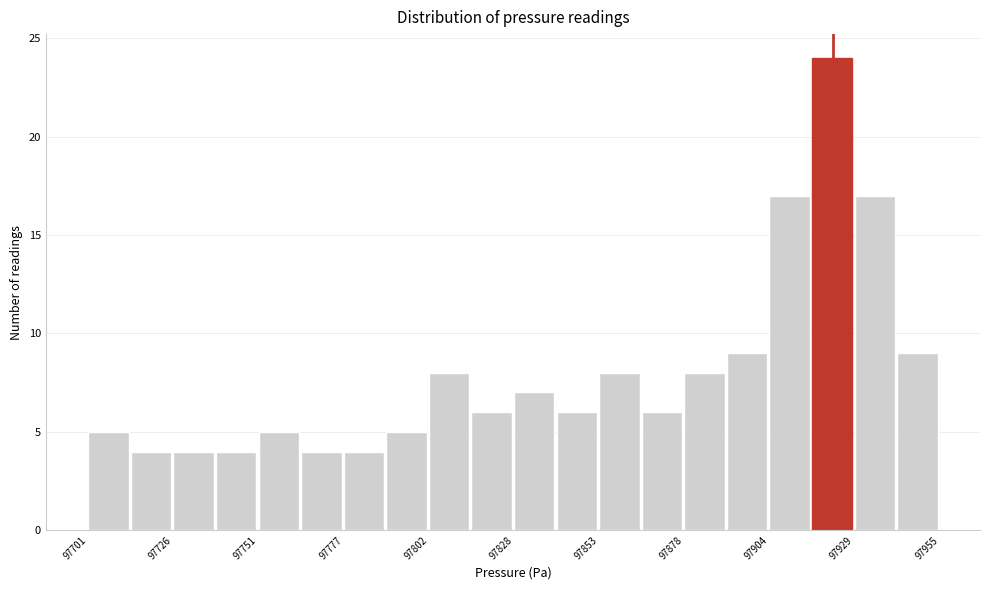

Read against the x-axis, roughly where is the centre of the tallest bar?

97925